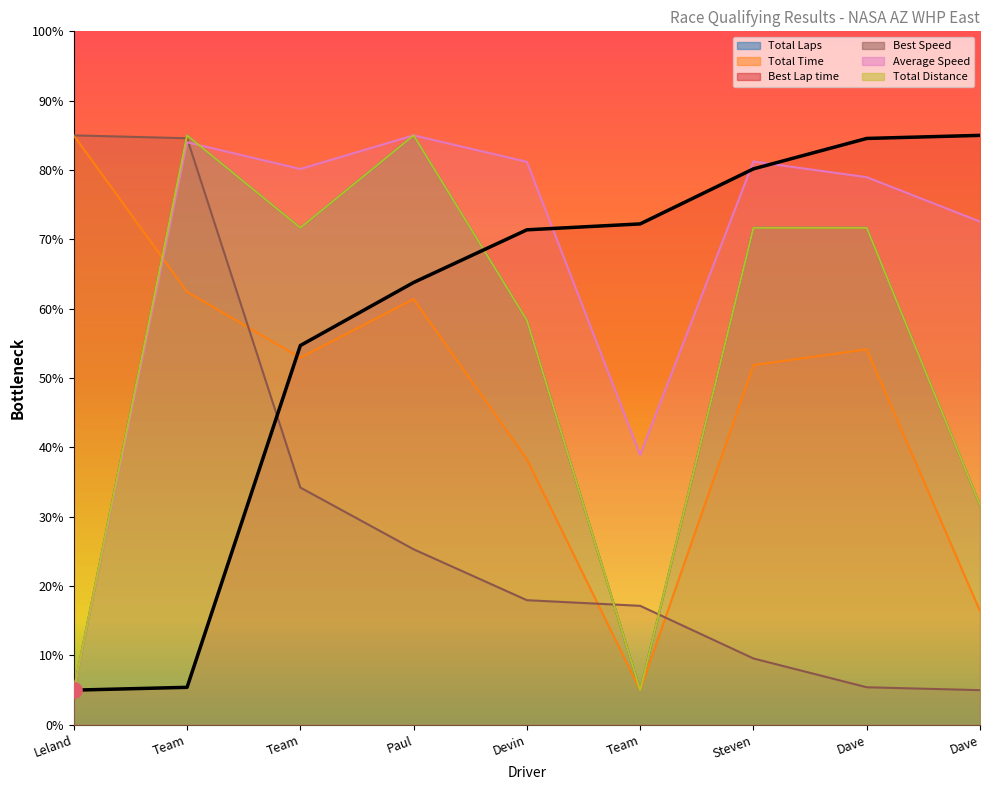

Which series has the largest total across all categories?

Average Speed